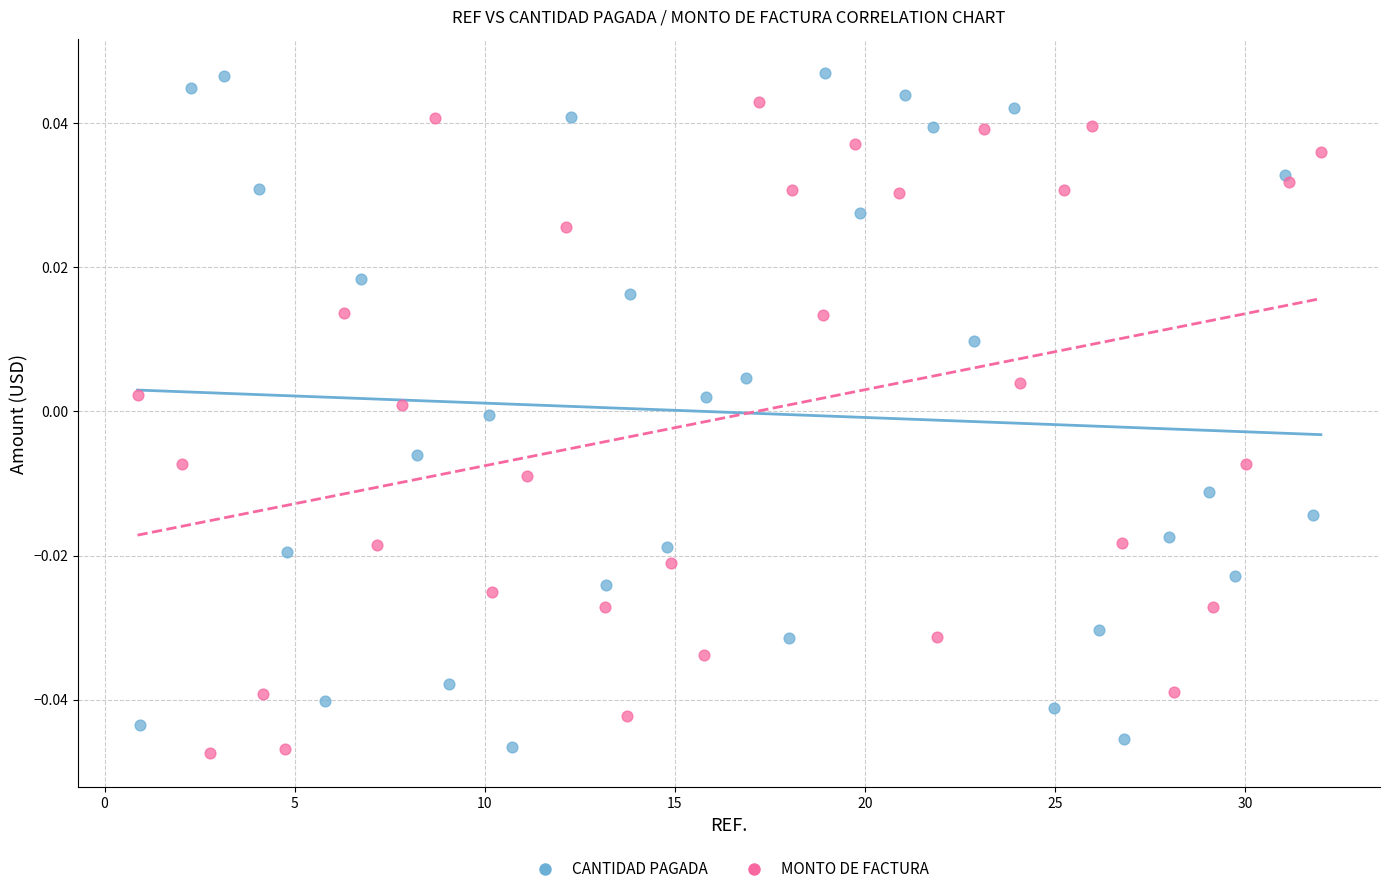

Which series contains the highest Y value?

CANTIDAD PAGADA